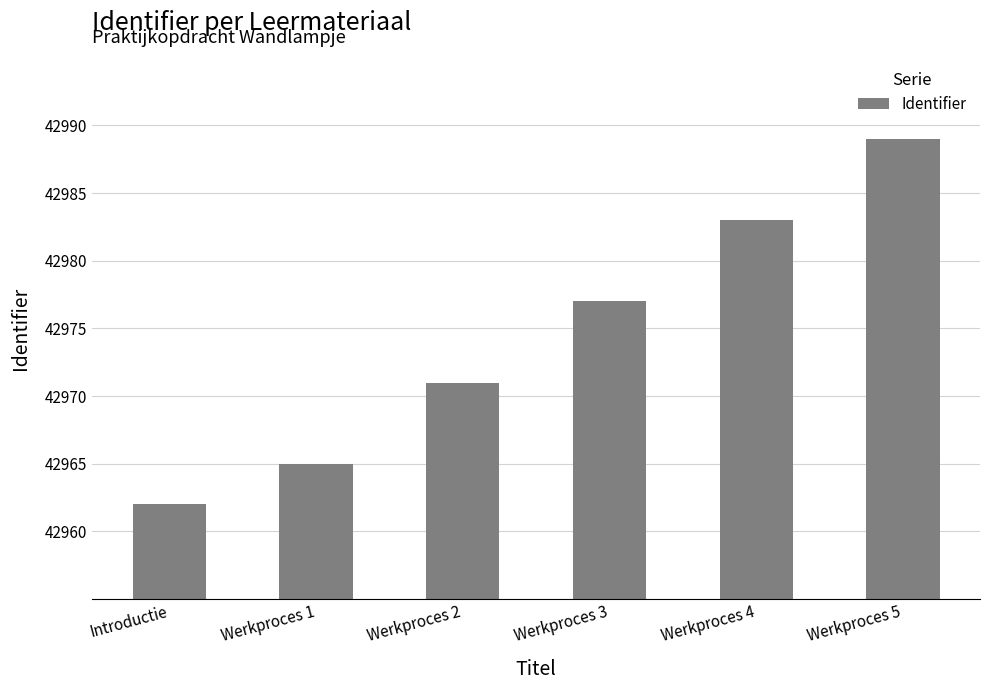

Where is the data nearest to the value 42975?

Werkproces 3